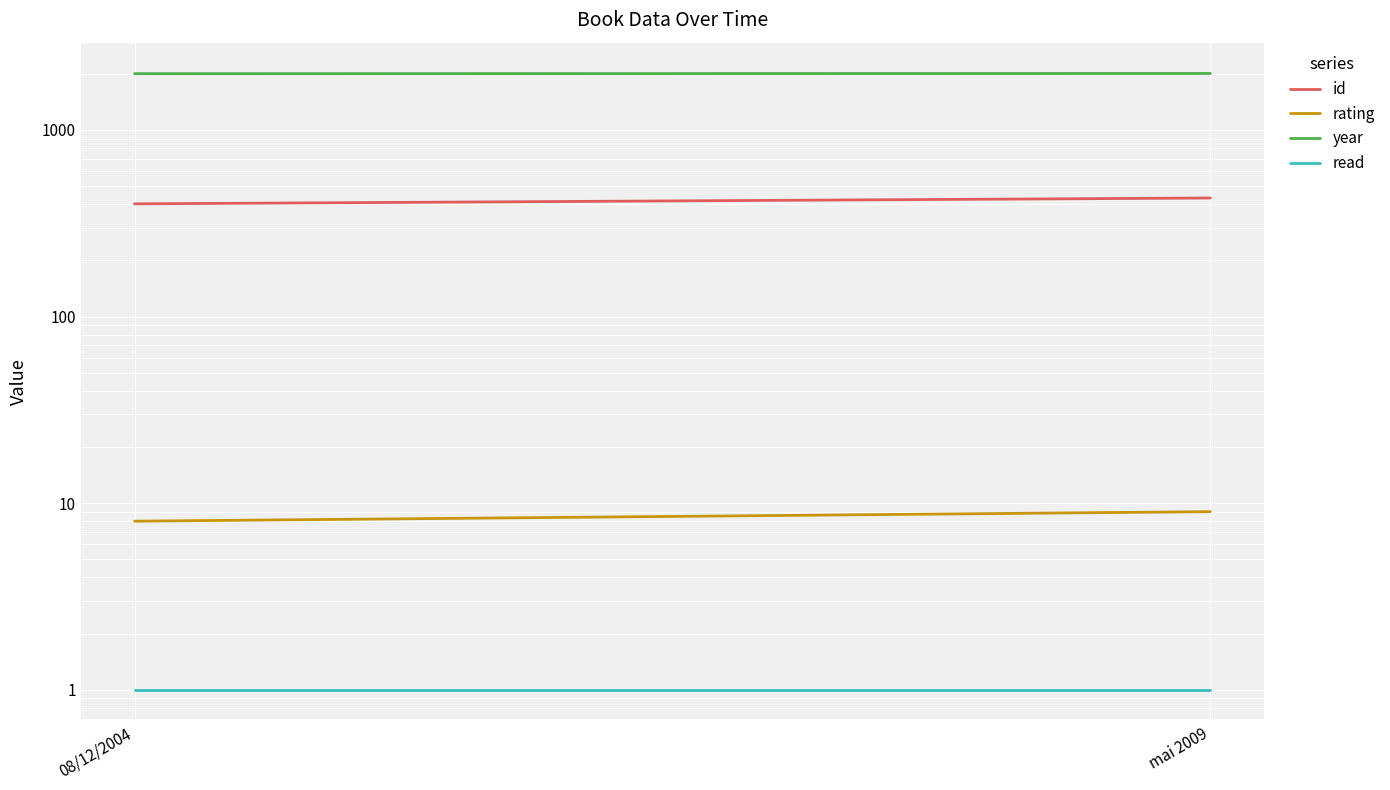

How many data points does each series have?

2